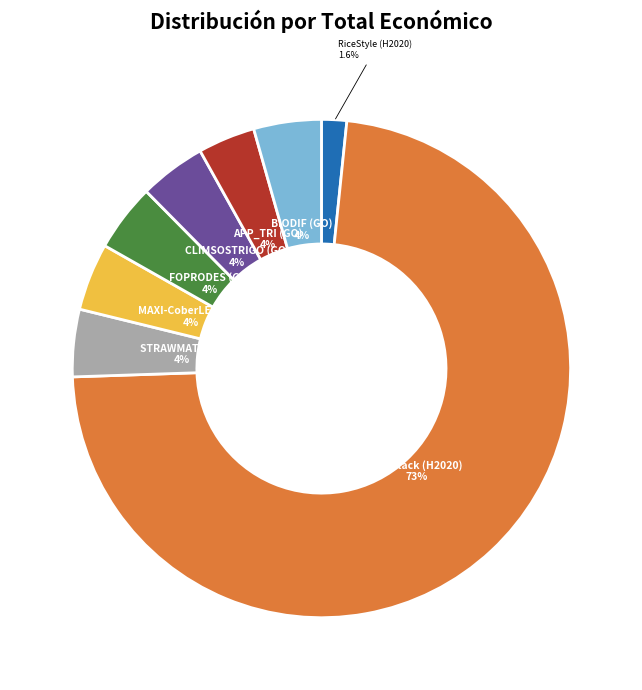

To the nearest percent, what is the difference between the largest and smallest slice percentages?

71%